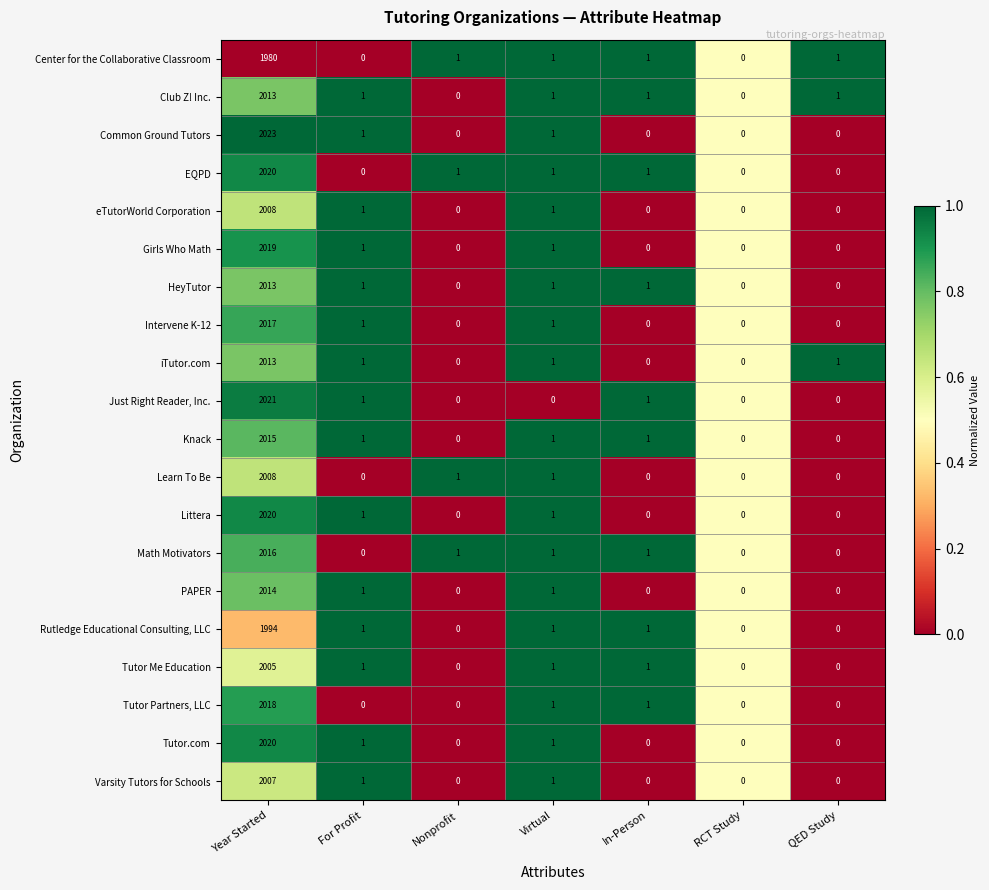

What is the average value of the Center for the Collaborative Classroom series?

283